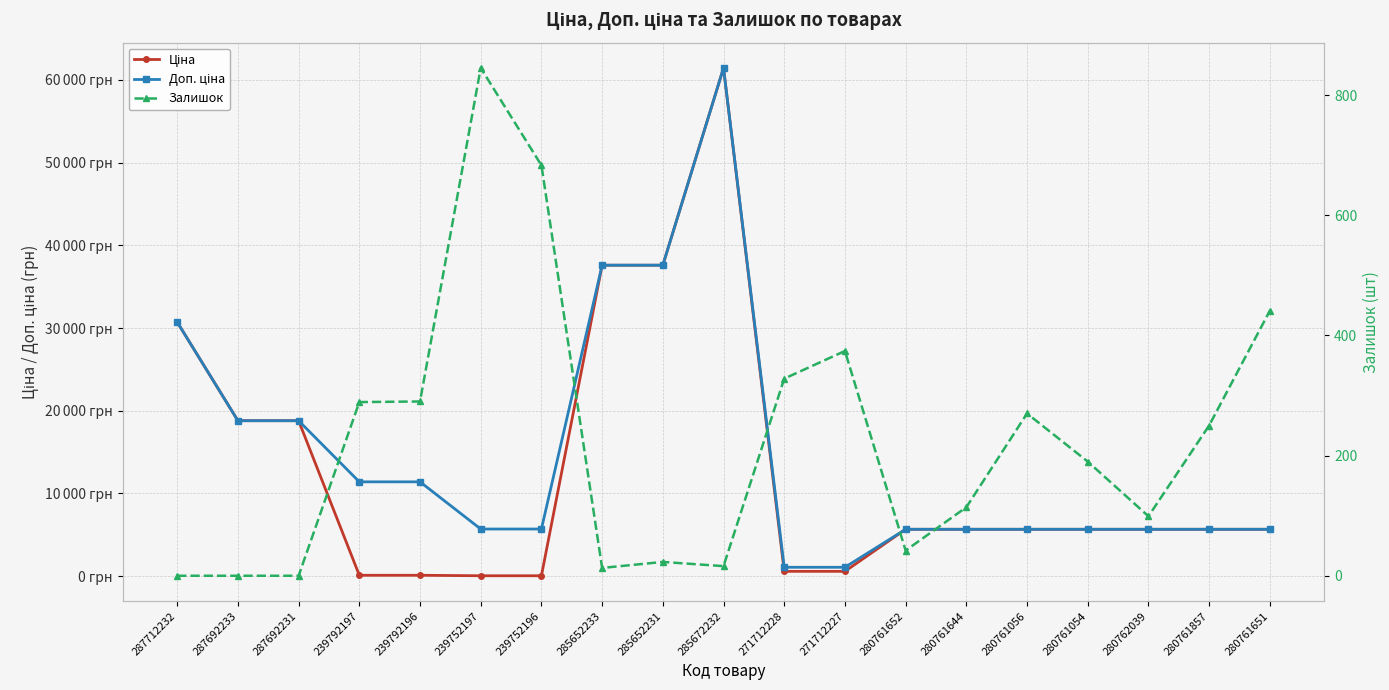

Count the number of data series in this chart.

3